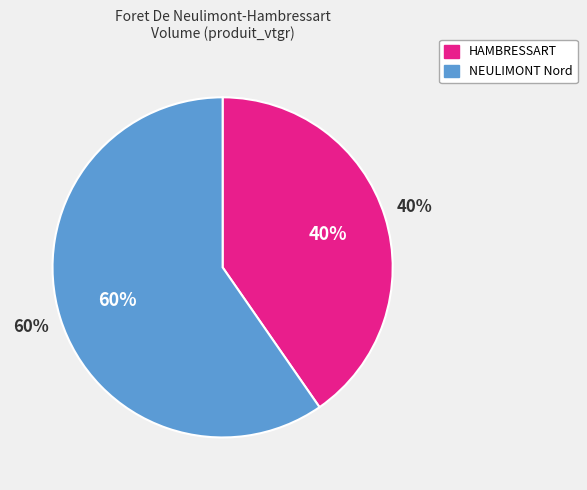

Which has a higher value, Foret De Neulimont-Hambressart (HAMBRESSART) or Foret De Neulimont-Hambressart (NEULIMONT Nord)?

Foret De Neulimont-Hambressart (NEULIMONT Nord)